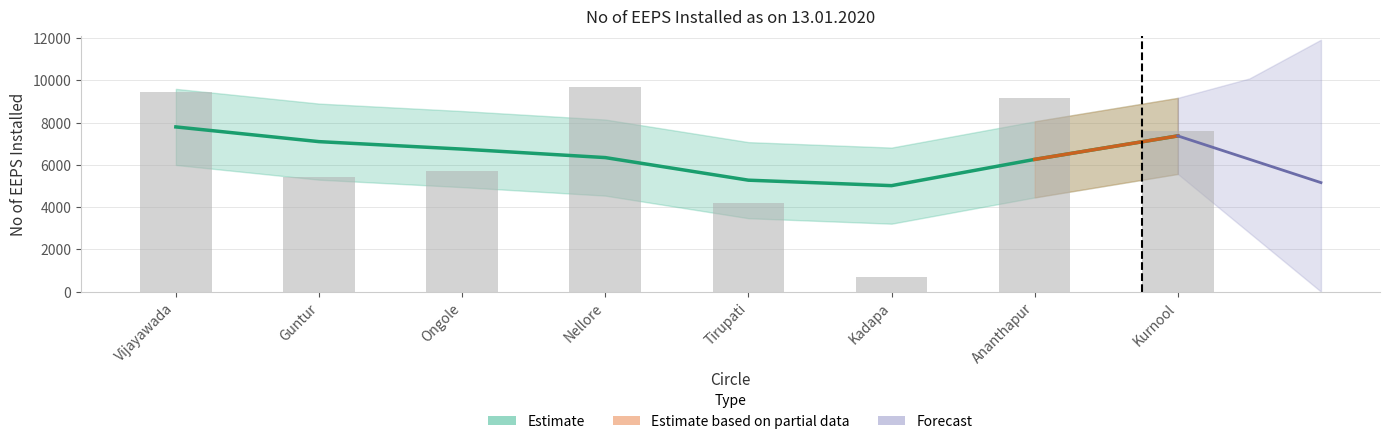

What is the difference between the maximum and minimum values?

8963